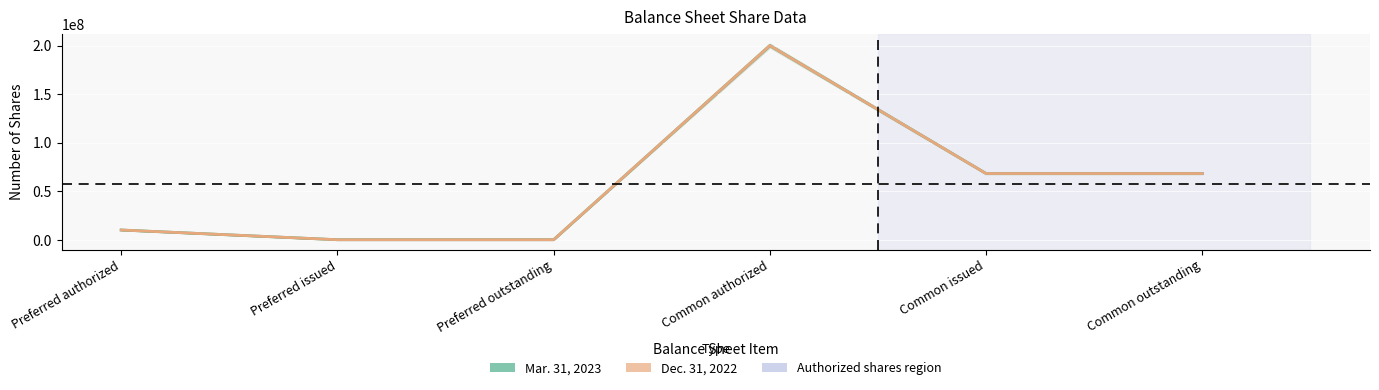

True or false: Dec. 31, 2022 has a value of 351399762 at Common authorized.

False